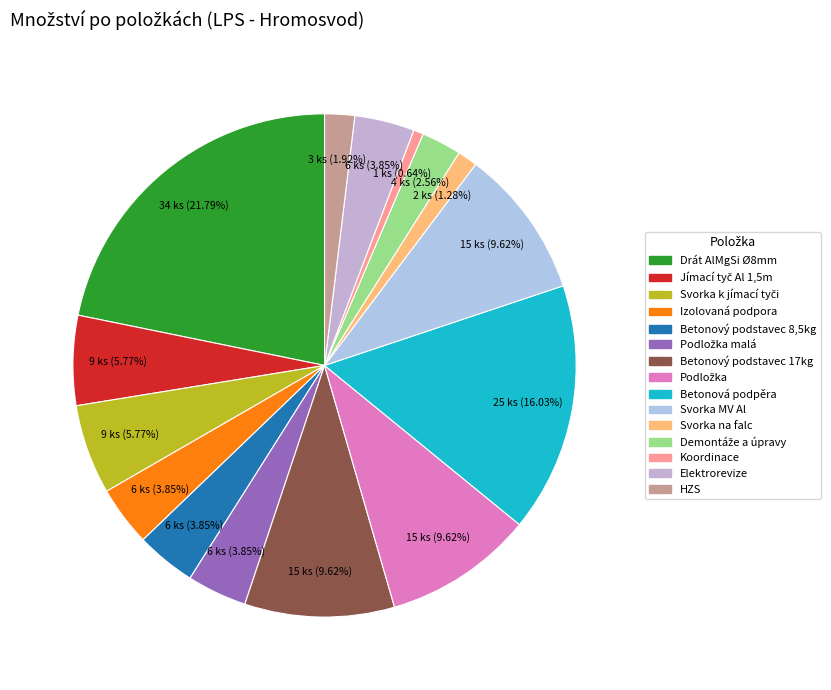

To the nearest percent, what is the average slice percentage?

7%